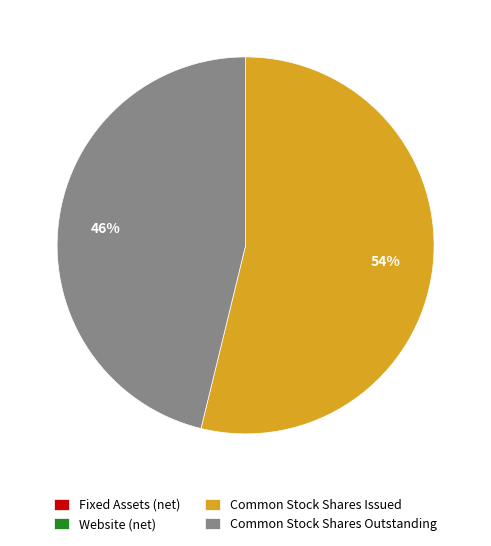

Which category has the biggest portion of the pie?

Common Stock Shares Issued